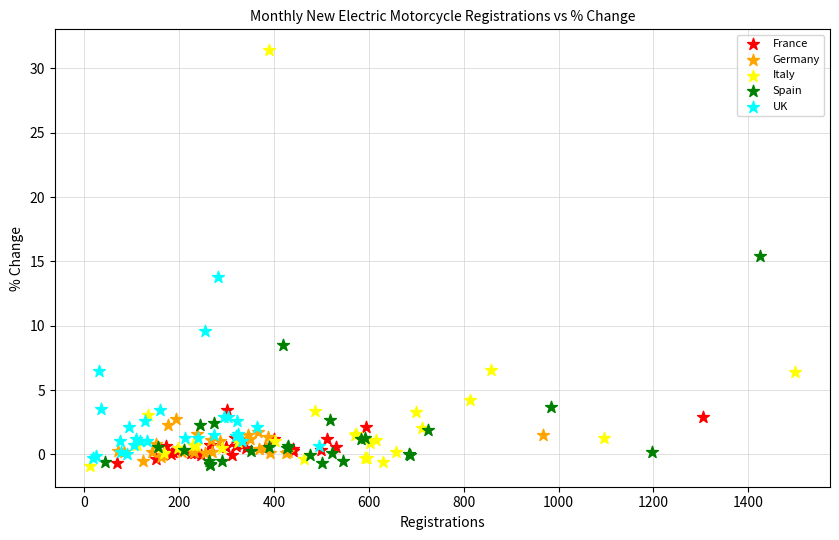

Which series contains the highest Y value?

Italy